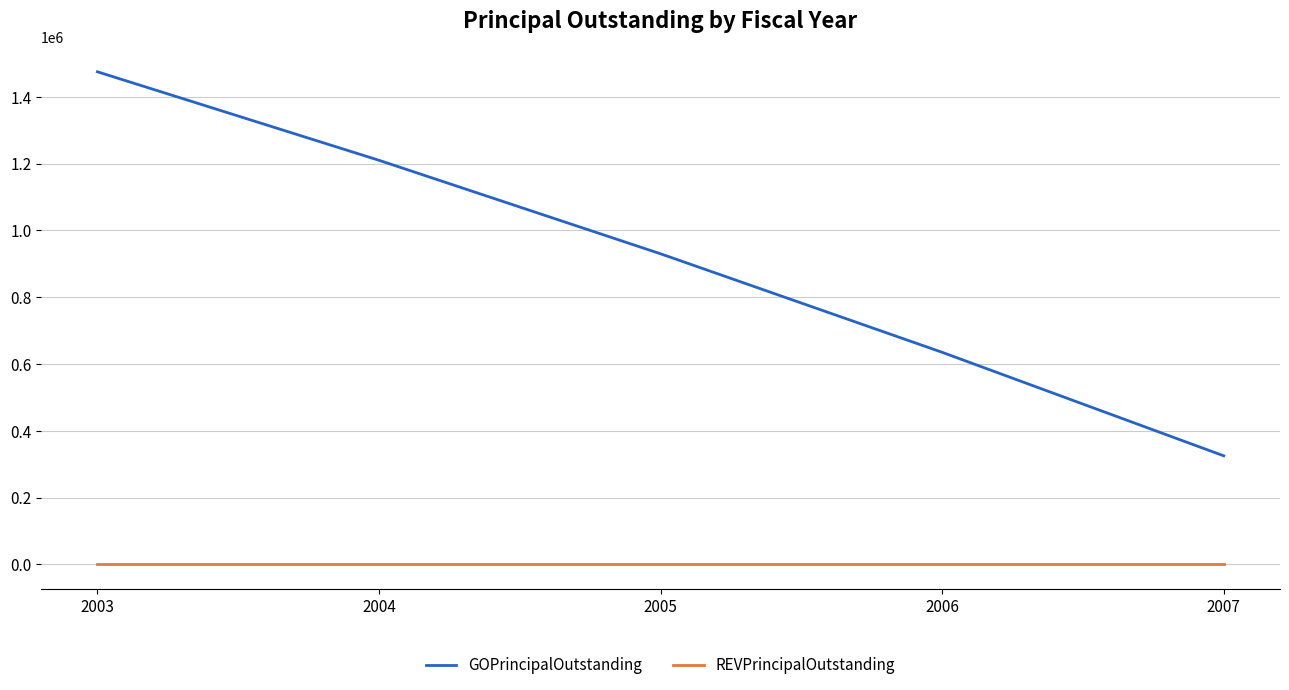

What are all the series names shown in the legend?

GOPrincipalOutstanding, REVPrincipalOutstanding